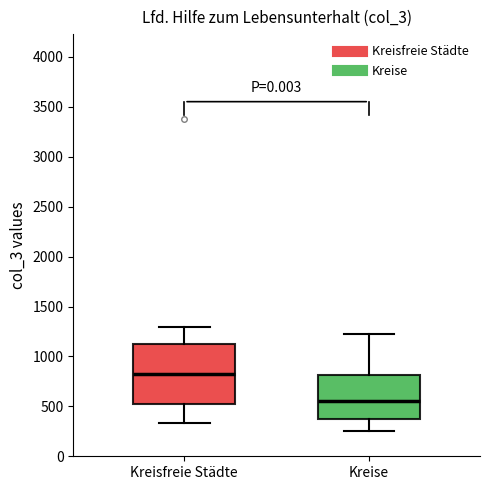

Reading left to right, transcribe this box plot: for each box, give where its median line is, the range the box spans, and where its two whiskers end, as read against the y-axis. The values are not printed on the chart, so give them approximately, as read against the axis.

Kreisfreie Städte: median 850, box 500 to 1100, whiskers 350 to 1300
Kreise: median 550, box 350 to 800, whiskers 250 to 1250